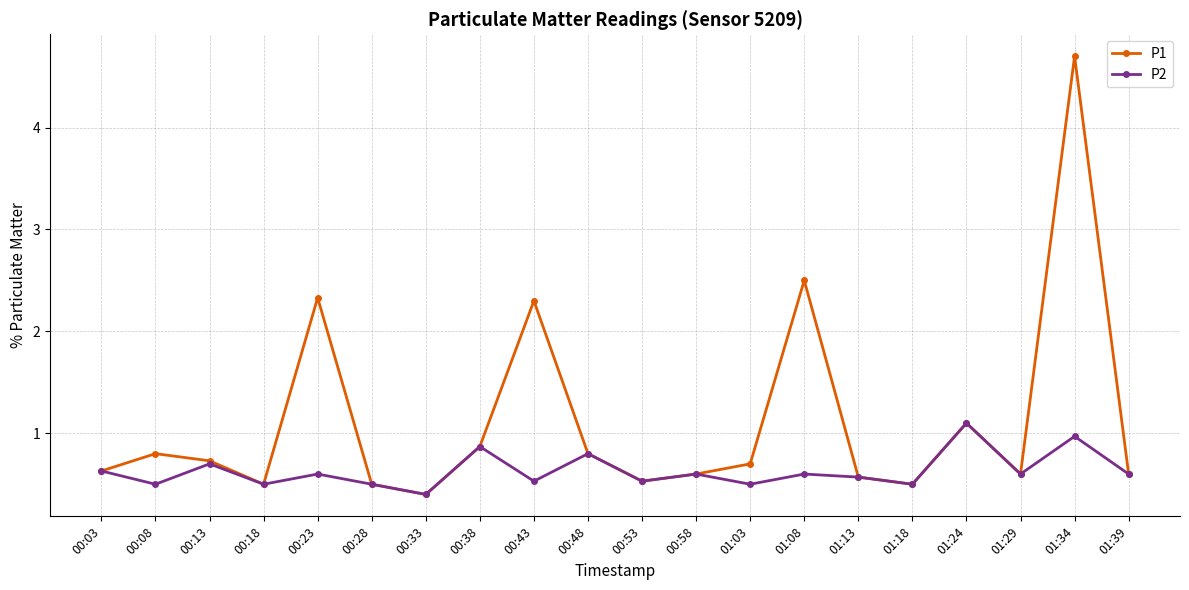

What is the label of the 6th point from the left?

00:28